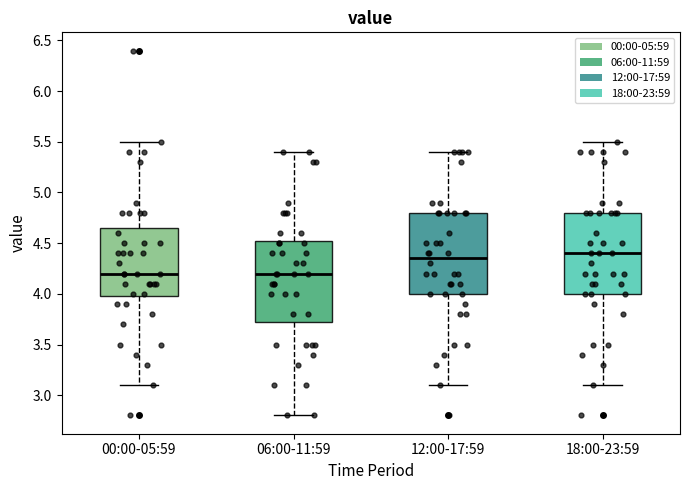

Where does the lower whisker of the box for 00:00-05:59 end on the y-axis? The values are not printed on the chart, so give them approximately, as read against the axis.

3.10